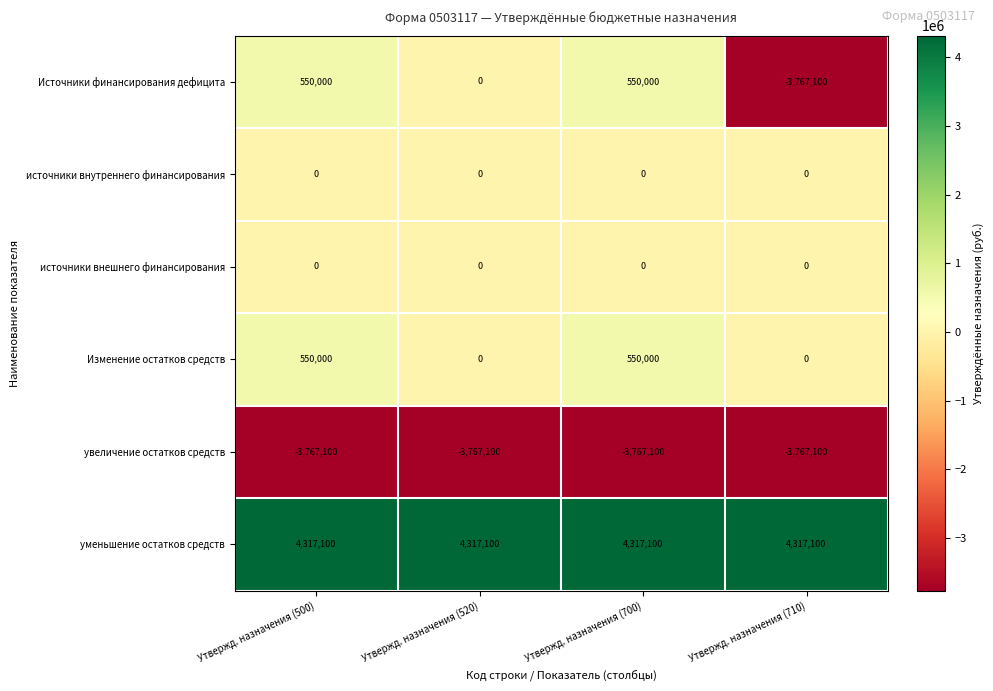

Reading left to right, what are all the values shown in this chart?

Источники финансирования дефицита: Утвержд. назначения (500)=550000	Утвержд. назначения (520)=0	Утвержд. назначения (700)=550000	Утвержд. назначения (710)=-3767100
источники внутреннего финансирования: Утвержд. назначения (500)=0	Утвержд. назначения (520)=0	Утвержд. назначения (700)=0	Утвержд. назначения (710)=0
источники внешнего финансирования: Утвержд. назначения (500)=0	Утвержд. назначения (520)=0	Утвержд. назначения (700)=0	Утвержд. назначения (710)=0
Изменение остатков средств: Утвержд. назначения (500)=550000	Утвержд. назначения (520)=0	Утвержд. назначения (700)=550000	Утвержд. назначения (710)=0
увеличение остатков средств: Утвержд. назначения (500)=-3767100	Утвержд. назначения (520)=-3767100	Утвержд. назначения (700)=-3767100	Утвержд. назначения (710)=-3767100
уменьшение остатков средств: Утвержд. назначения (500)=4317100	Утвержд. назначения (520)=4317100	Утвержд. назначения (700)=4317100	Утвержд. назначения (710)=4317100